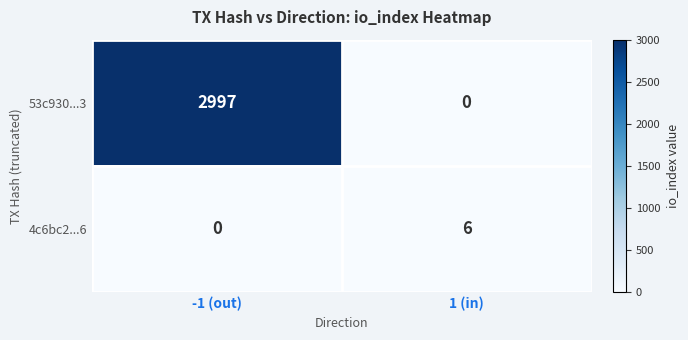

Between -1 (out) and 1 (in), which series saw the biggest shift?

53c930...3